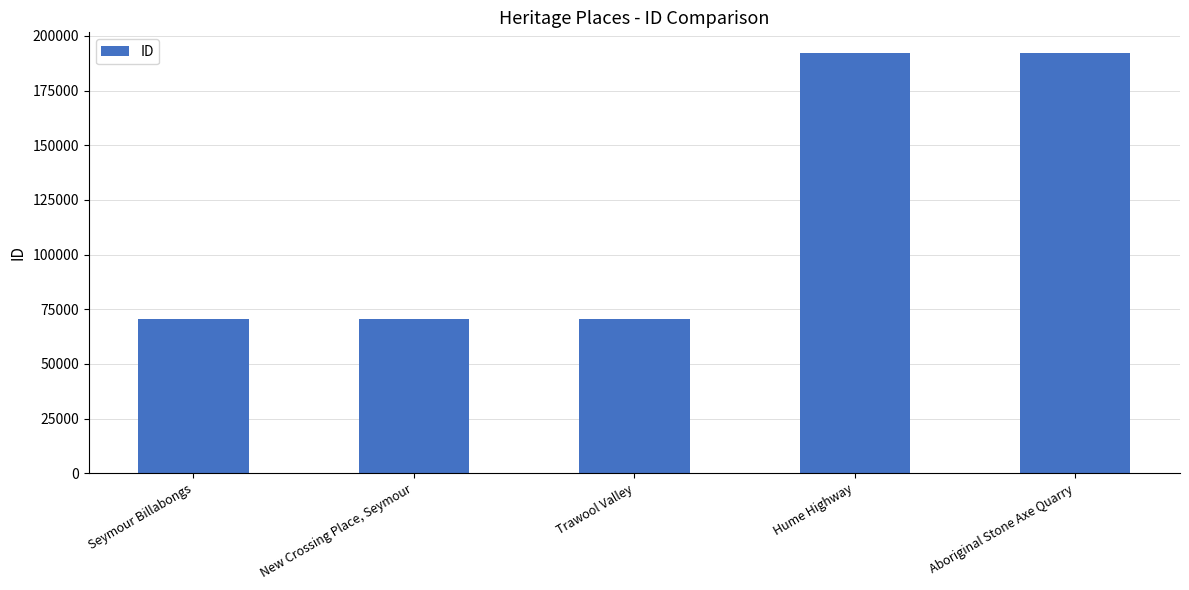

What is the sum of the values at Trawool Valley and Hume Highway?

262486